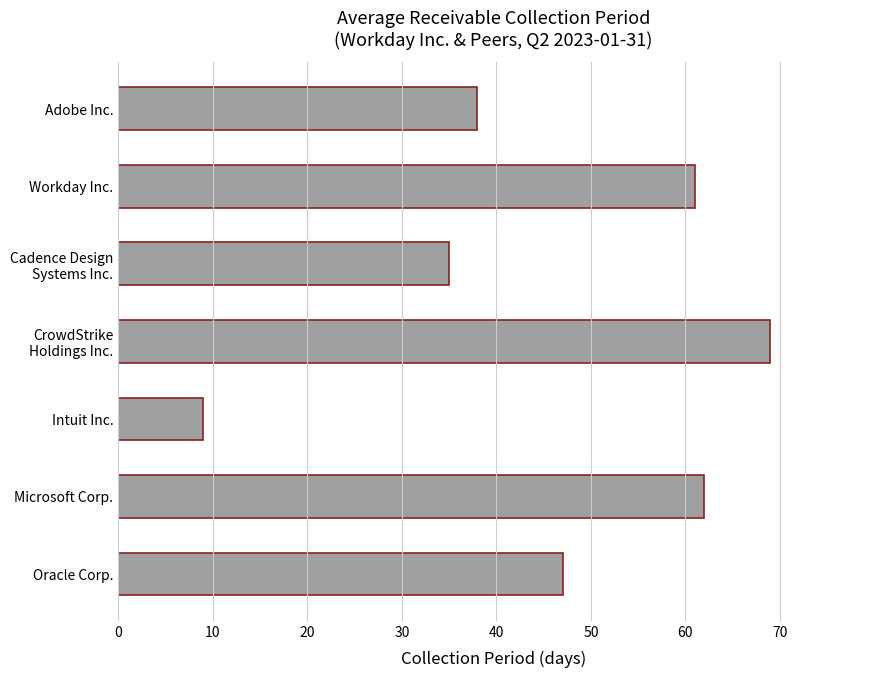

Reading bottom to top, what are all the values shown in this chart?

47	62	9	69	35	61	38